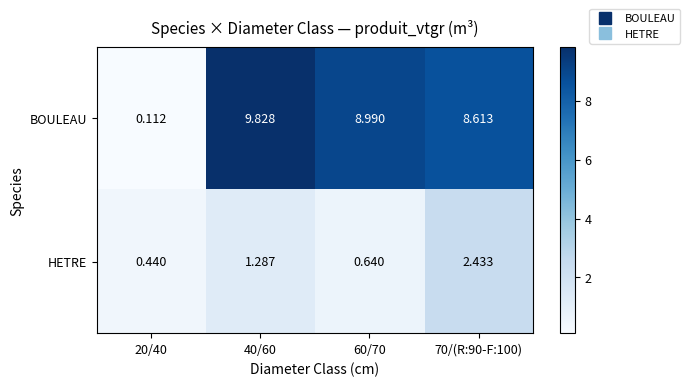

Rank the series by their maximum value, from highest to lowest.

BOULEAU, HETRE